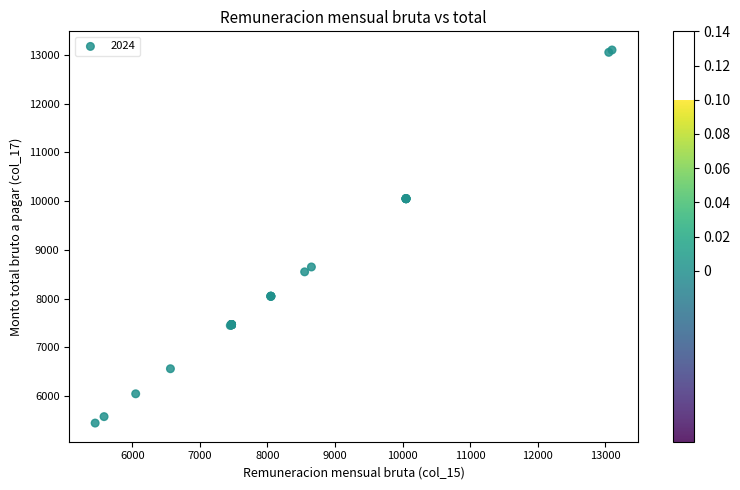

What Y value in the scatter plot is closest to 9274?

8650